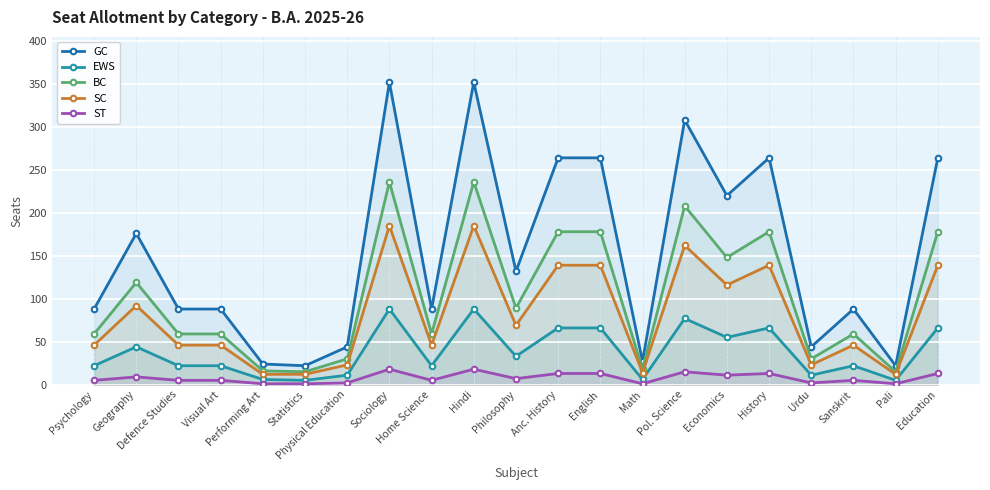

What is the minimum value for ST?

1